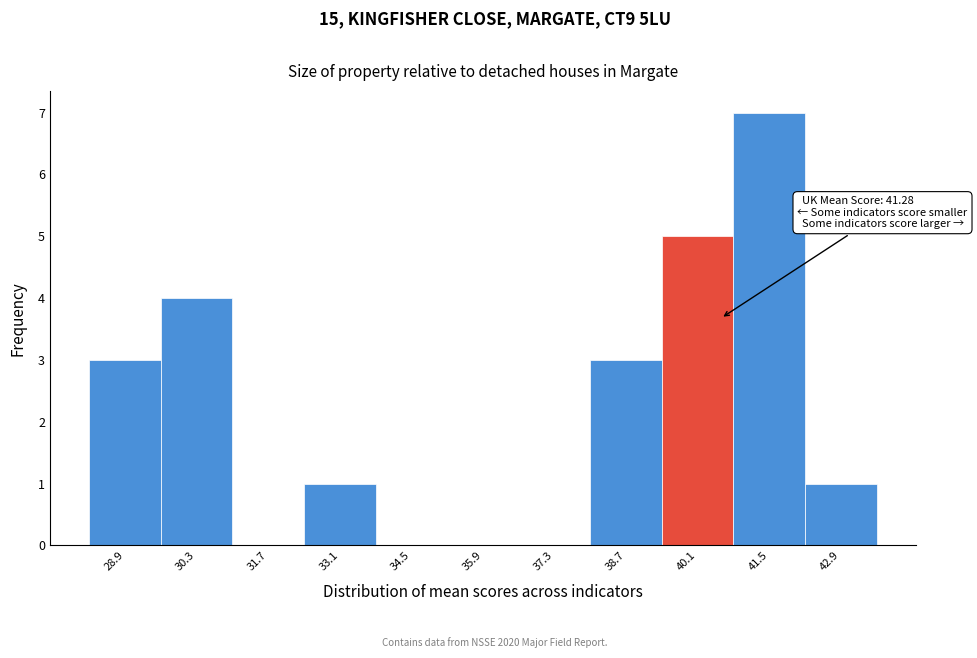

Reading left to right, extract all data points from this chart.

28.9=3	30.3=4	31.7=0	33.1=1	34.5=0	35.9=0	37.3=0	38.7=3	40.1=5	41.5=7	42.9=1